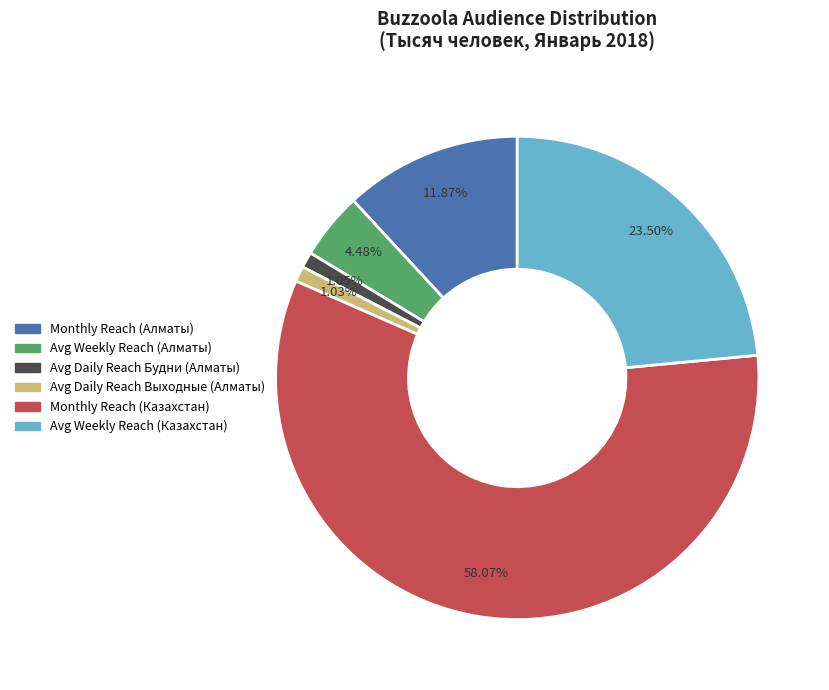

What is the ratio of the value at Monthly Reach (Алматы) to the value at Avg Daily Reach Выходные (Алматы)?

11.5